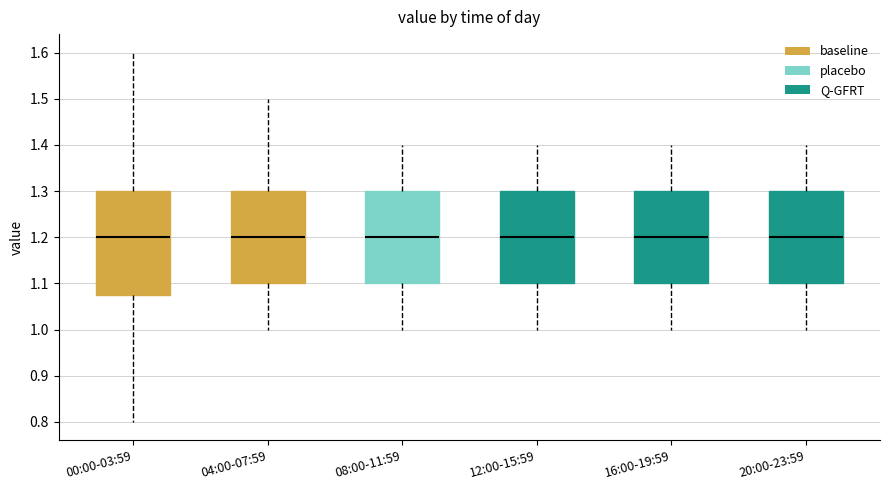

Where does the median line of the box for 16:00-19:59 sit on the y-axis? The values are not printed on the chart, so give them approximately, as read against the axis.

1.20